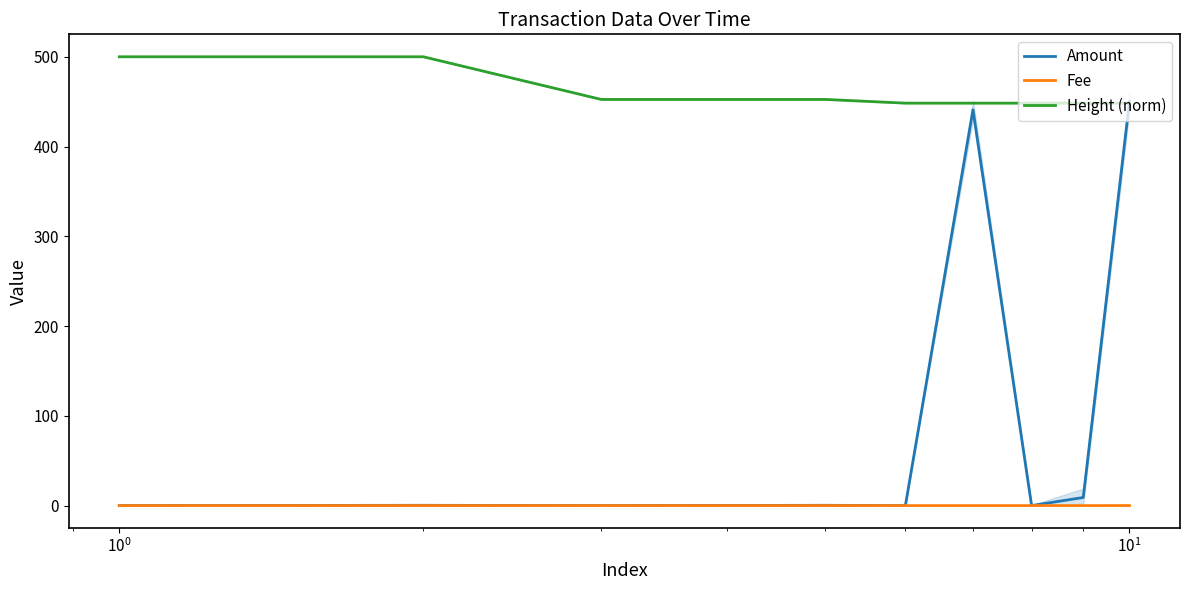

True or false: Height (norm) and Fee intersect in this chart.

False